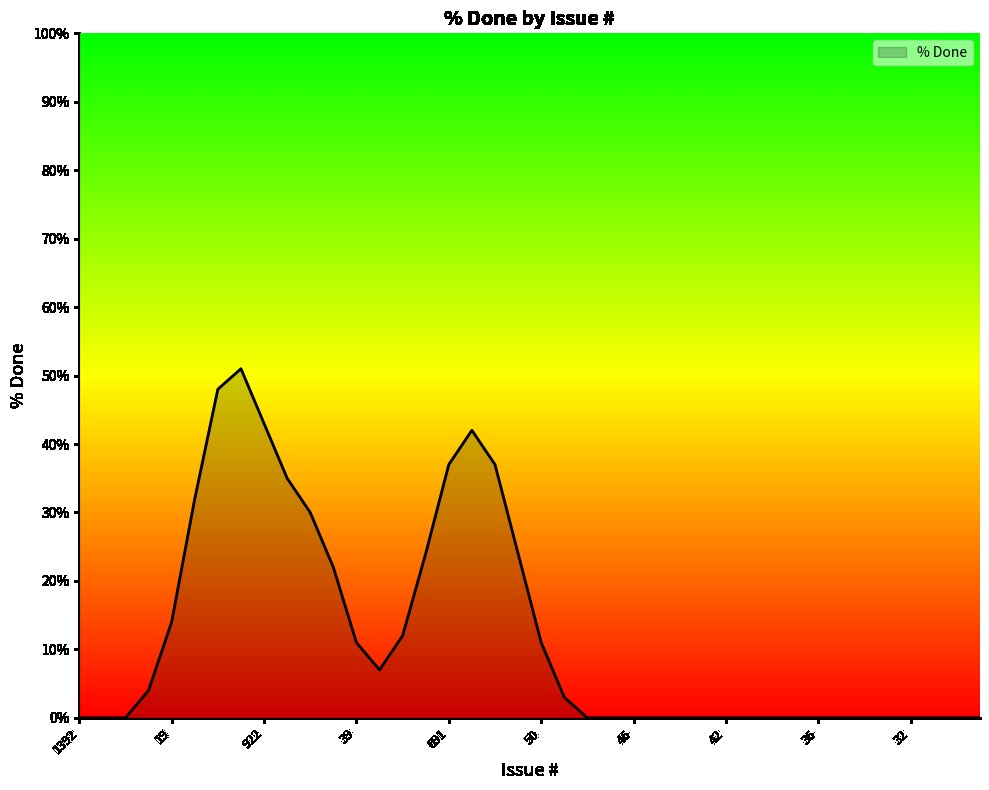

What is the maximum value shown in the chart?

51